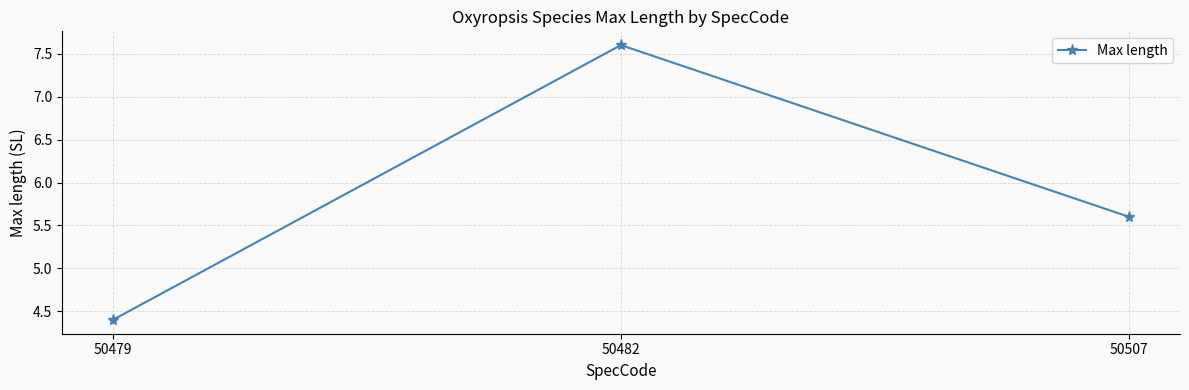

Is it true that the value at 50507 is 2.4?

False